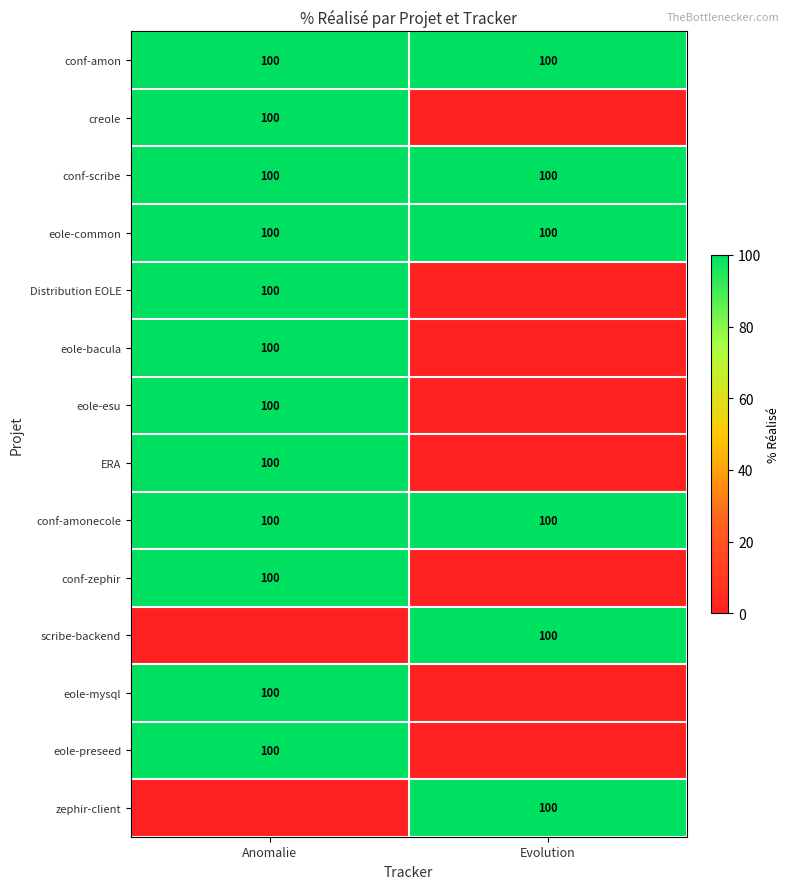

What is the average value of the eole-common series?

100